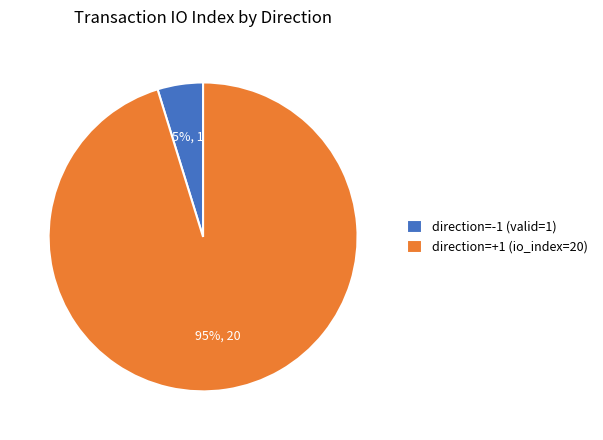

To the nearest percent, what is the difference between the largest and smallest slice percentages?

90%